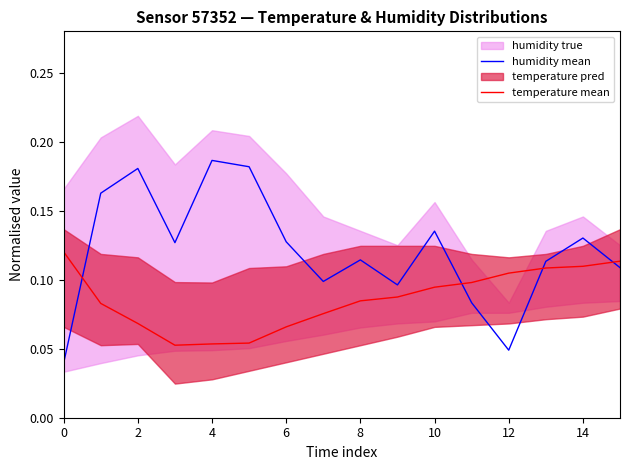

The value of temperature mean at 0 is 0.2. True or false?

False